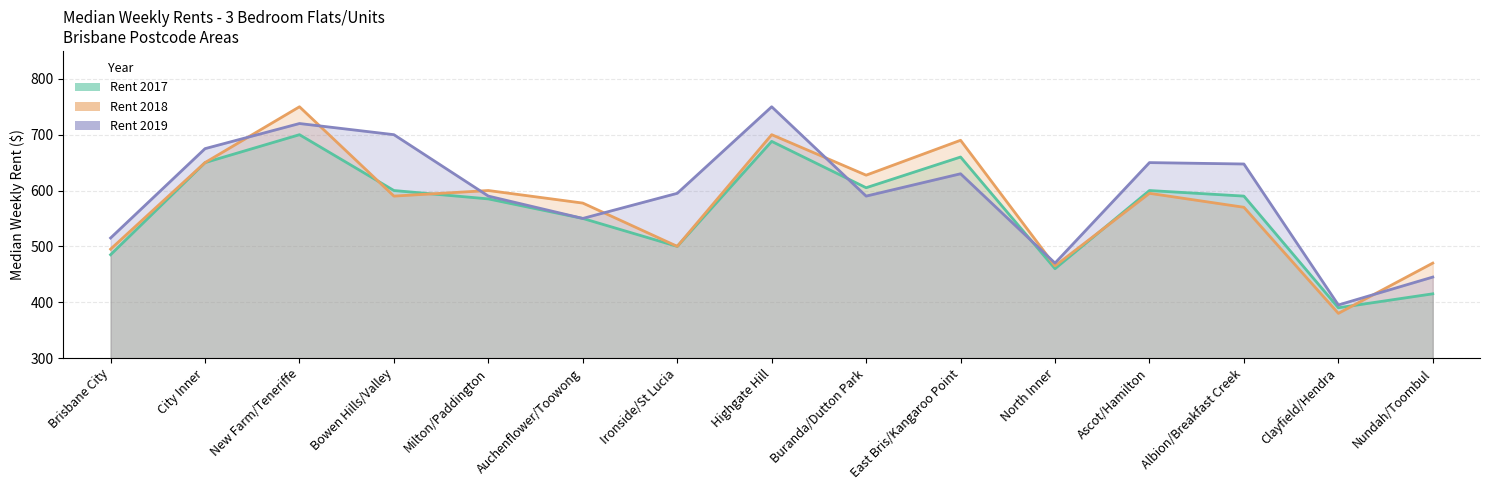

Where do Rent 2019 and Rent 2018 first cross each other?

City Inner and New Farm/Teneriffe